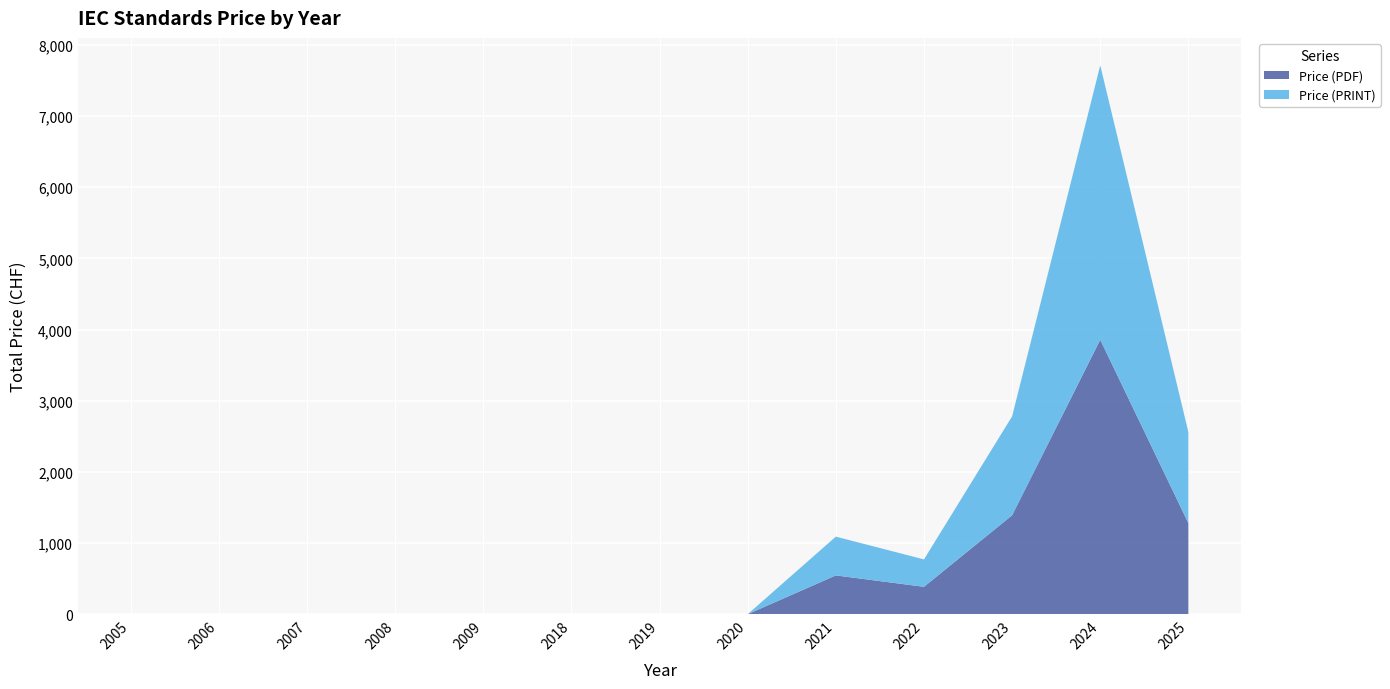

Reading right to left, transcribe all the data shown in this chart.

Price (PDF): 2025=1279	2024=3856	2023=1390	2022=385	2021=545	2020=0	2019=0	2018=0	2009=0	2008=0	2007=0	2006=0	2005=0
Price (PRINT): 2025=1279	2024=3856	2023=1390	2022=385	2021=545	2020=0	2019=0	2018=0	2009=0	2008=0	2007=0	2006=0	2005=0